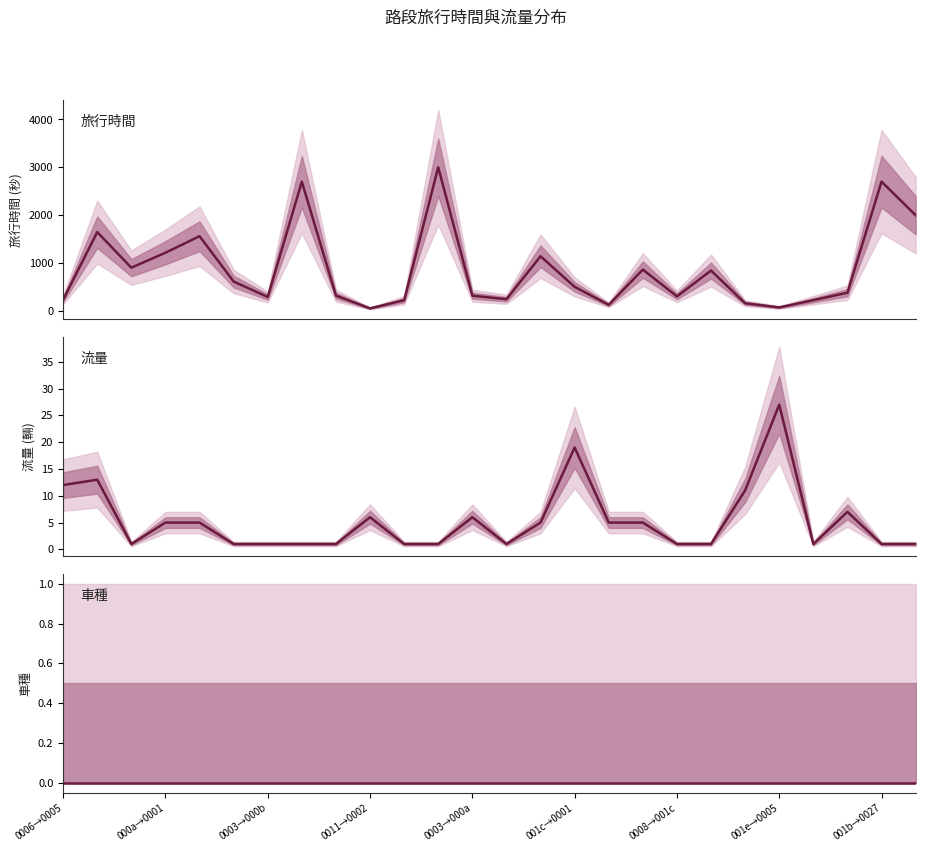

Is the value of 車種 at 22 greater than the value of 流量 at 21?

No